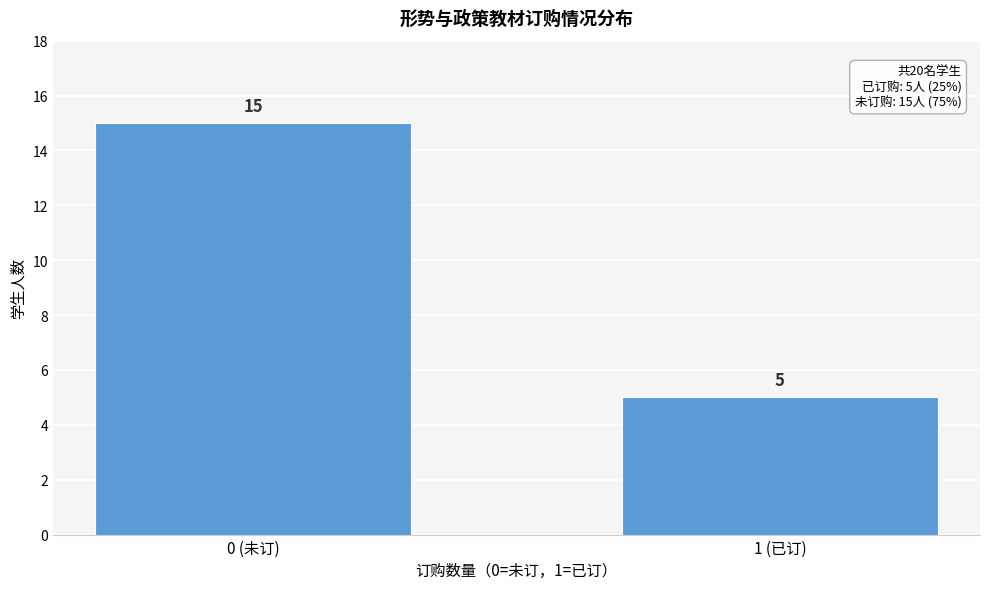

Reading left to right, extract all data points from this chart.

0 (未订)=15	1 (已订)=5